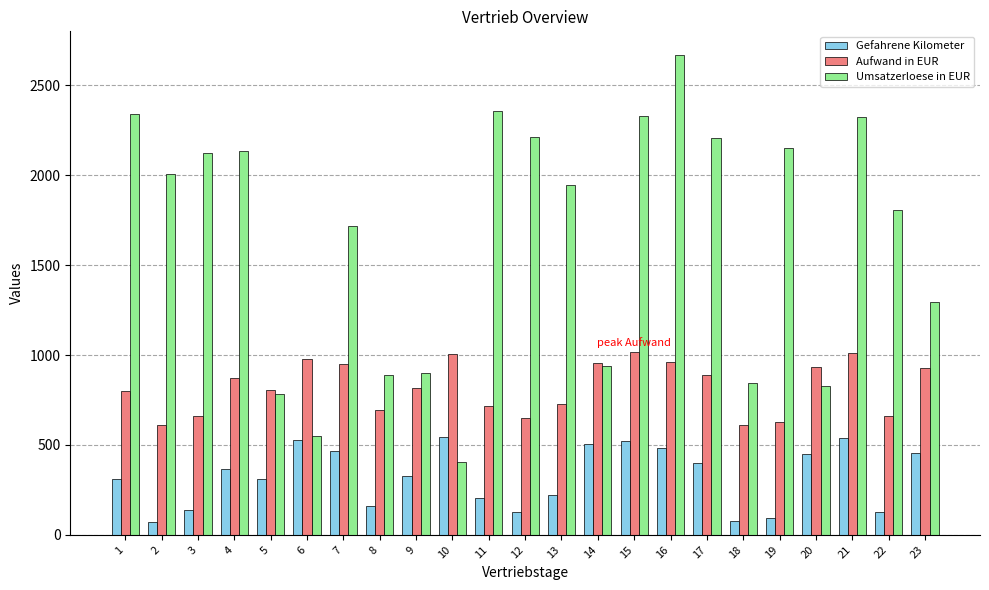

What is the total value across all series at 19?

2875.9